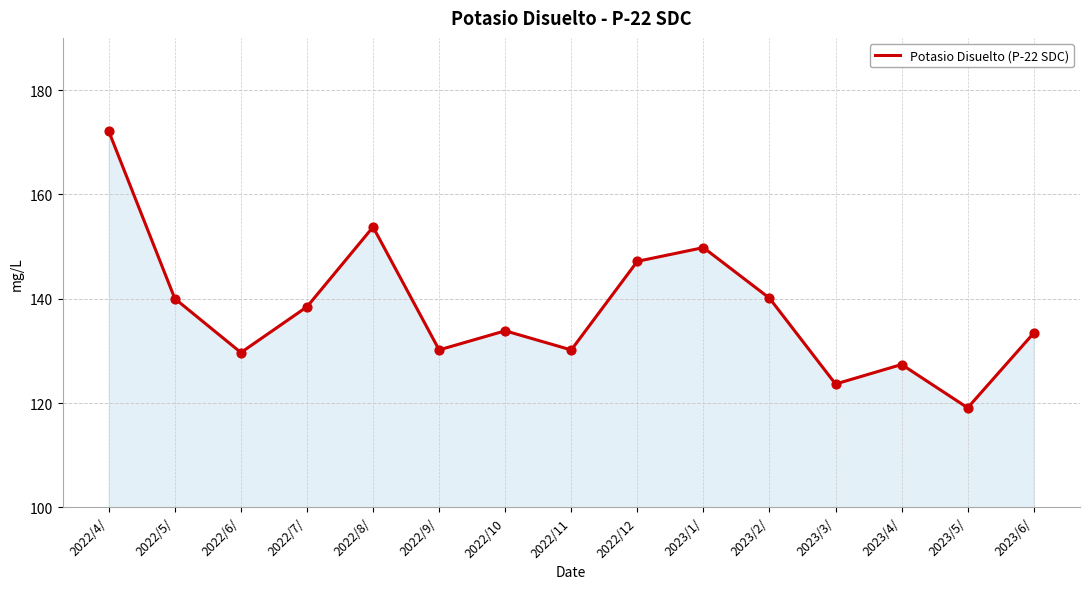

Between 2023/5/ and 2023/3/, which is larger?

2023/3/